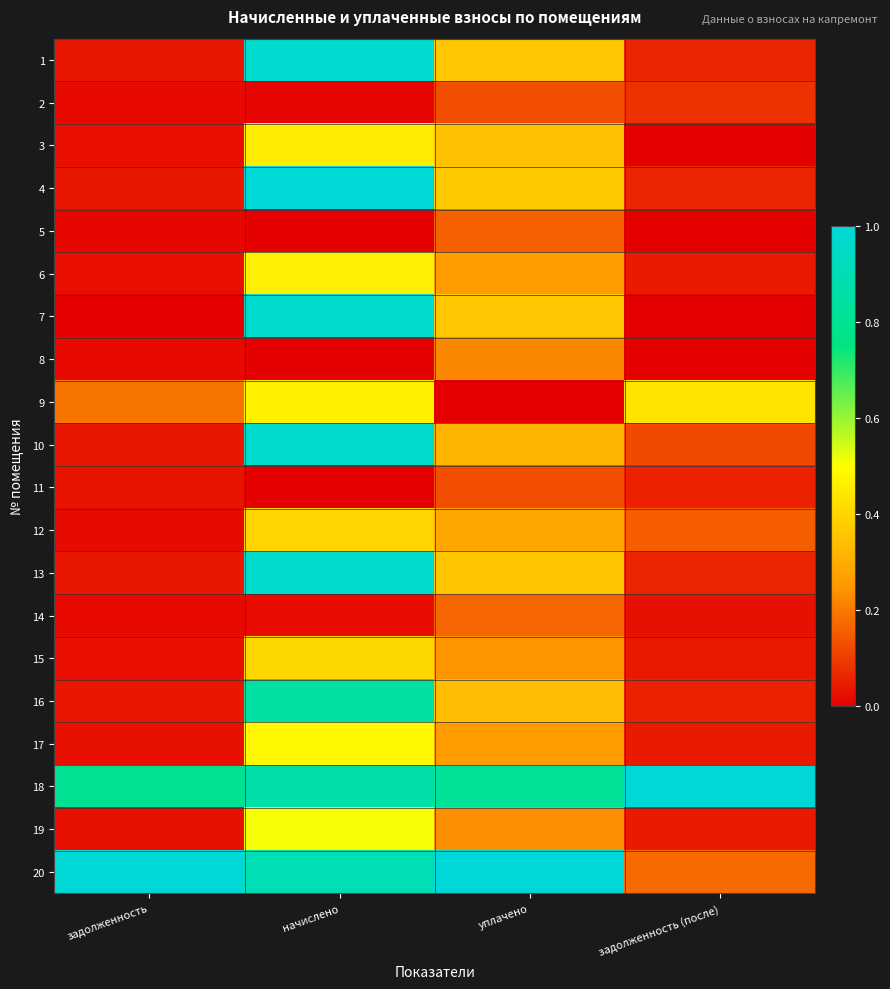

At which category is the sum across all series the highest?

начислено